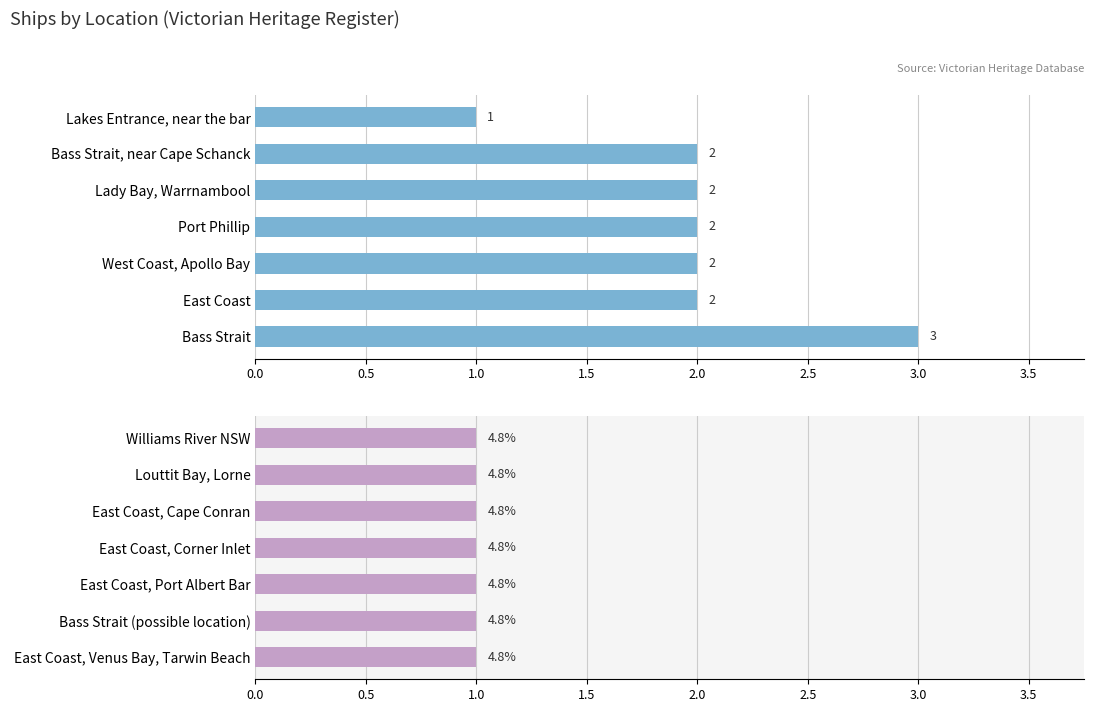

List the labels in order of value, smallest first.

Lakes Entrance, near the bar, East Coast, Venus Bay, Tarwin Beach, Bass Strait (possible location), East Coast, Port Albert Bar, East Coast, Corner Inlet, East Coast, Cape Conran, Louttit Bay, Lorne, Williams River NSW, East Coast, West Coast, Apollo Bay, Port Phillip, Lady Bay, Warrnambool, Bass Strait, near Cape Schanck, Bass Strait